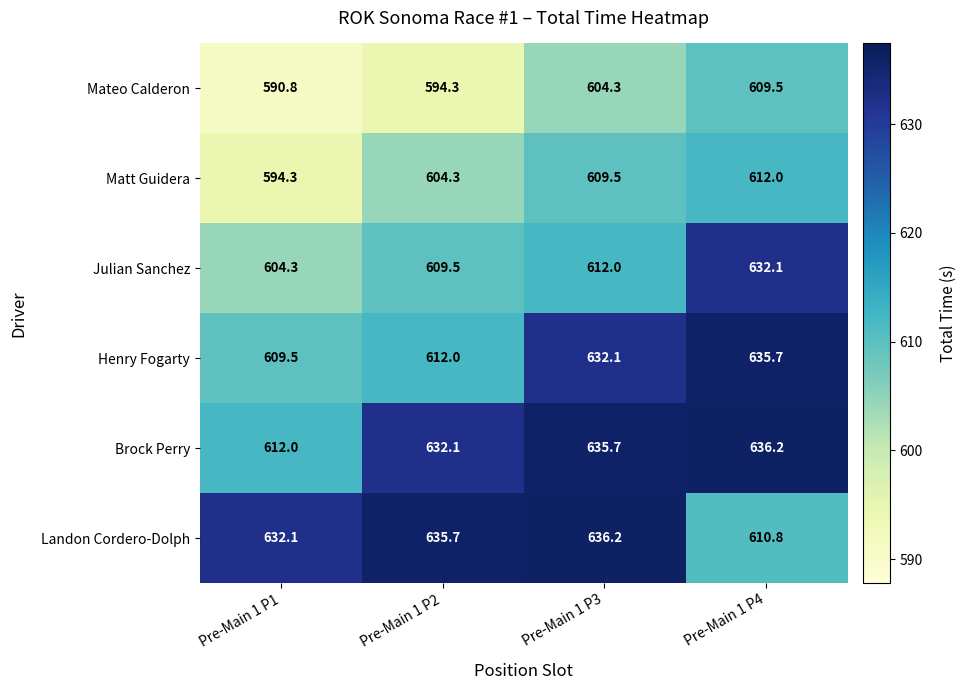

True or false: Mateo Calderon has a value of 609.5 at Pre-Main 1 P4.

True